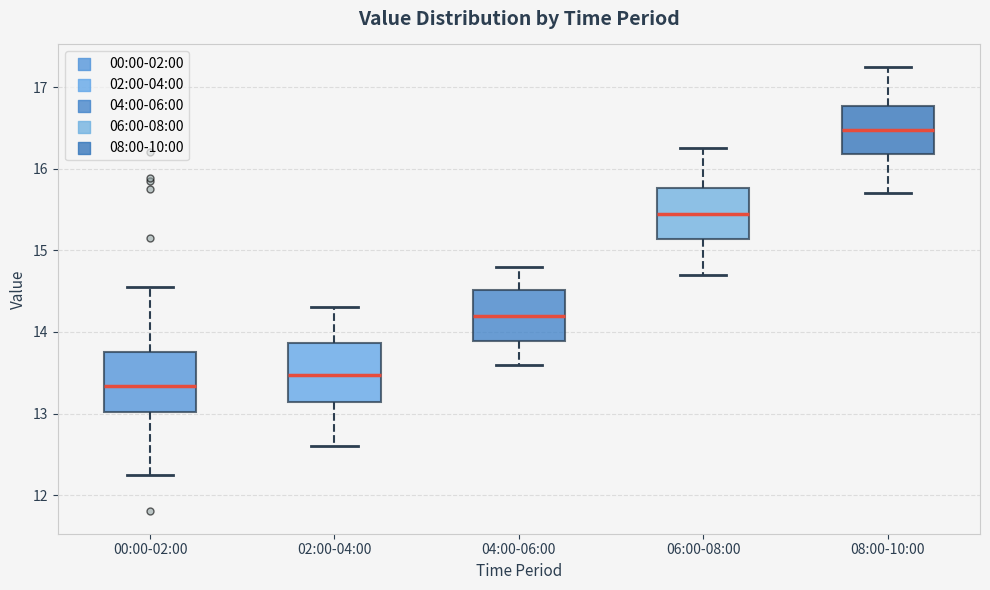

Reading left to right, transcribe this box plot: for each box, give where its median line is, the range the box spans, and where its two whiskers end, as read against the y-axis. The values are not printed on the chart, so give them approximately, as read against the axis.

00:00-02:00: median 13.3, box 13.0 to 13.8, whiskers 12.3 to 14.6
02:00-04:00: median 13.5, box 13.1 to 13.9, whiskers 12.6 to 14.3
04:00-06:00: median 14.2, box 13.9 to 14.5, whiskers 13.6 to 14.8
06:00-08:00: median 15.5, box 15.1 to 15.8, whiskers 14.7 to 16.3
08:00-10:00: median 16.5, box 16.2 to 16.8, whiskers 15.7 to 17.3